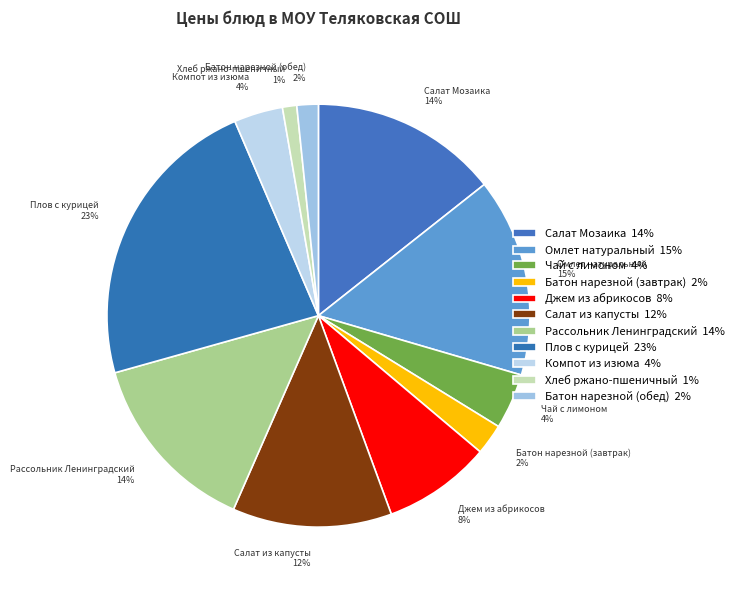

Do Салат Мозаика and Батон нарезной (завтрак) together represent more than half of the pie?

No